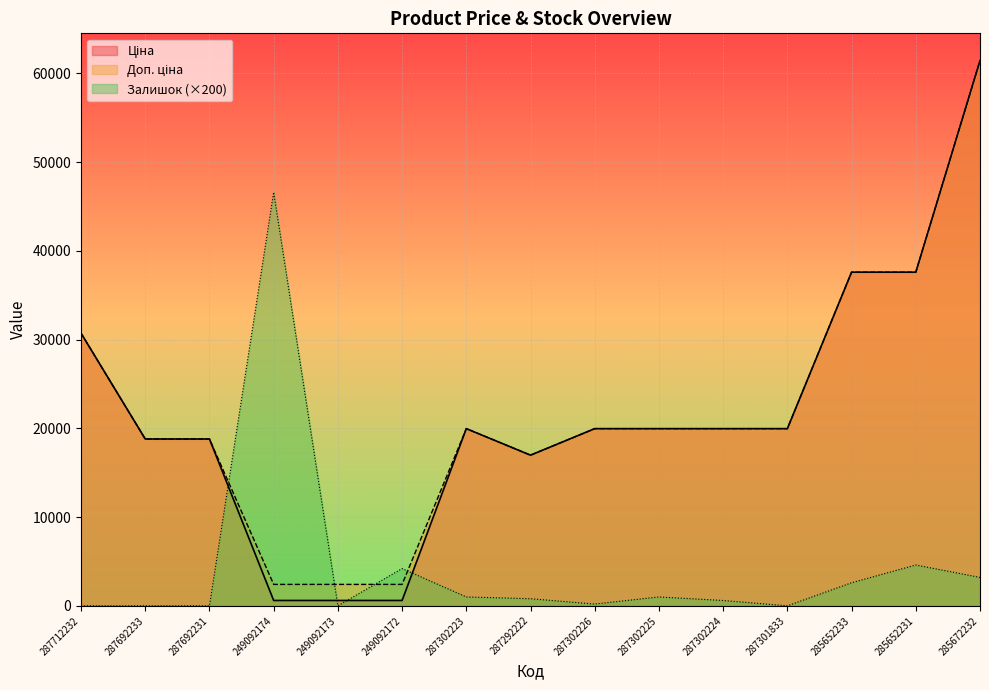

What position from the right is 249092173?

11